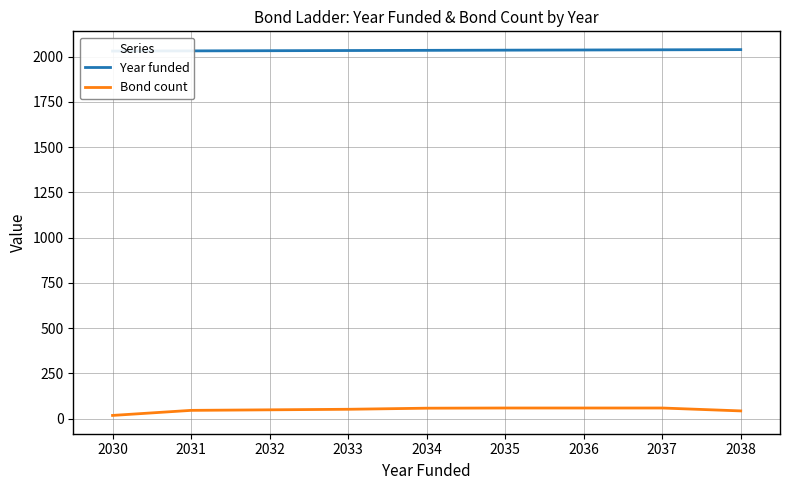

True or false: Bond count and Year funded intersect in this chart.

False